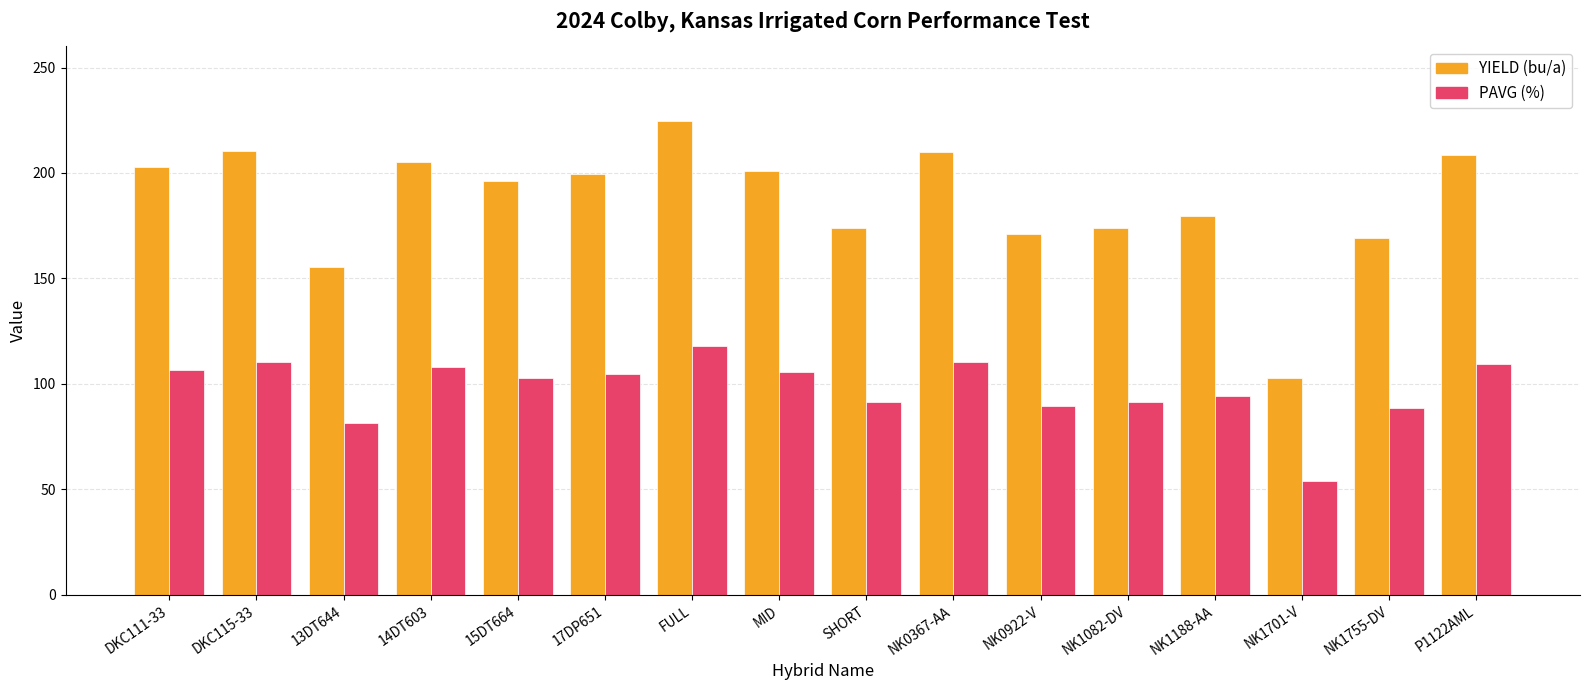

What is the value of the PAVG (%) bar at the 2nd from the left?

110.3